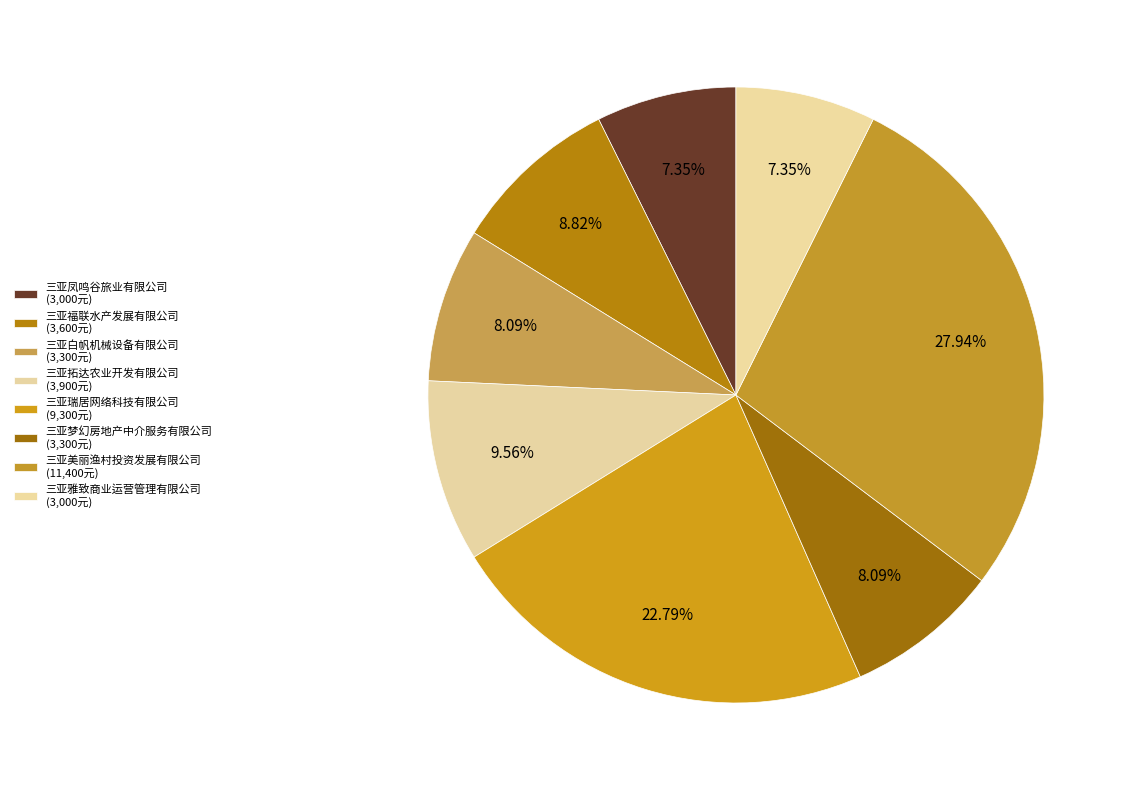

To the nearest percent, what is the difference between the 三亚美丽渔村投资发展有限公司 and 三亚凤鸣谷旅业有限公司 slice percentages?

21%